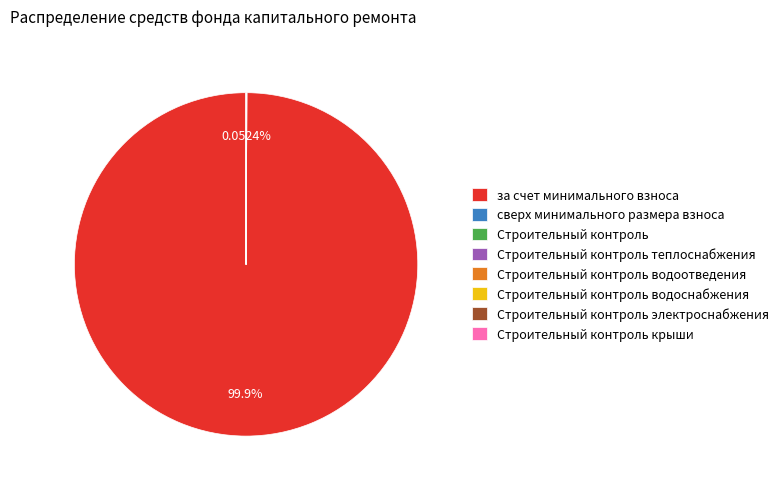

Does any single category account for the majority?

Yes